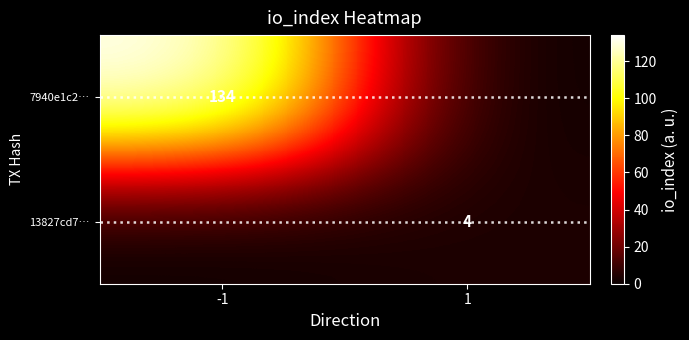

The 13827cd7… series shows 4 at 1. True or false?

True